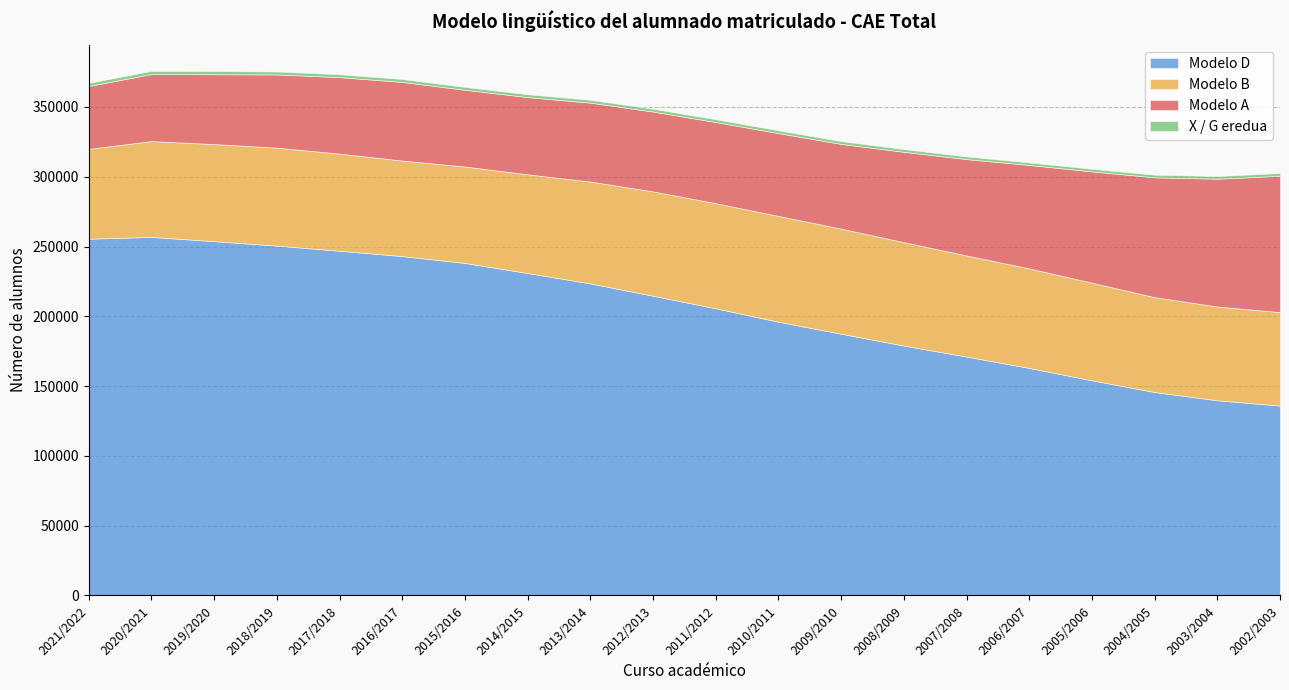

What is the label of the 7th point from the right?

2008/2009